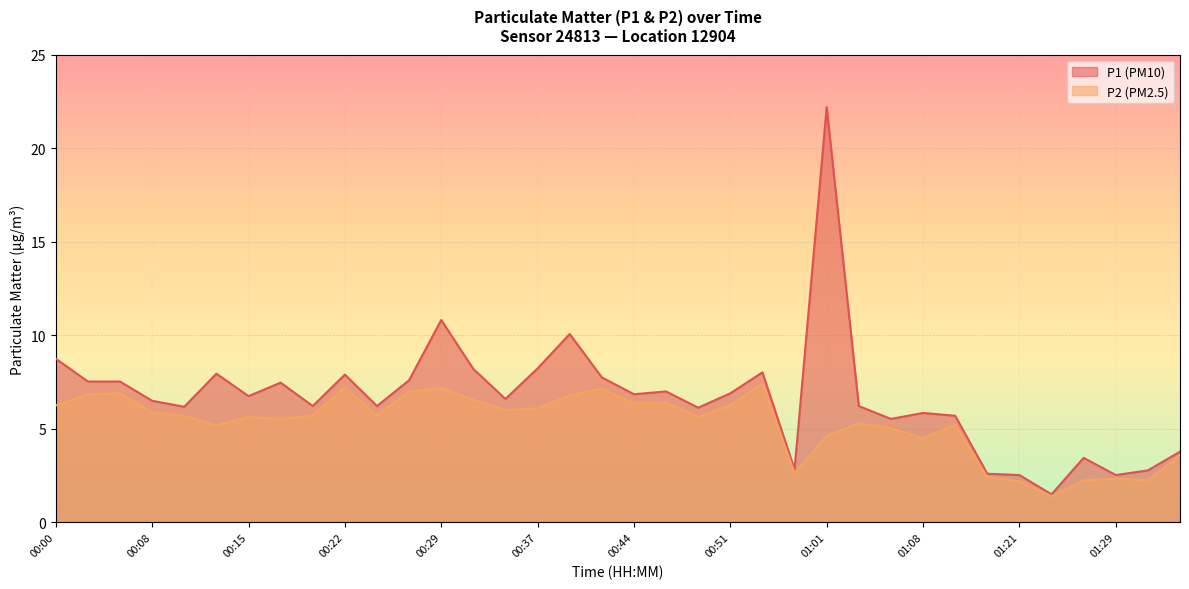

Which has a higher value, 01:18 or 00:32?

00:32